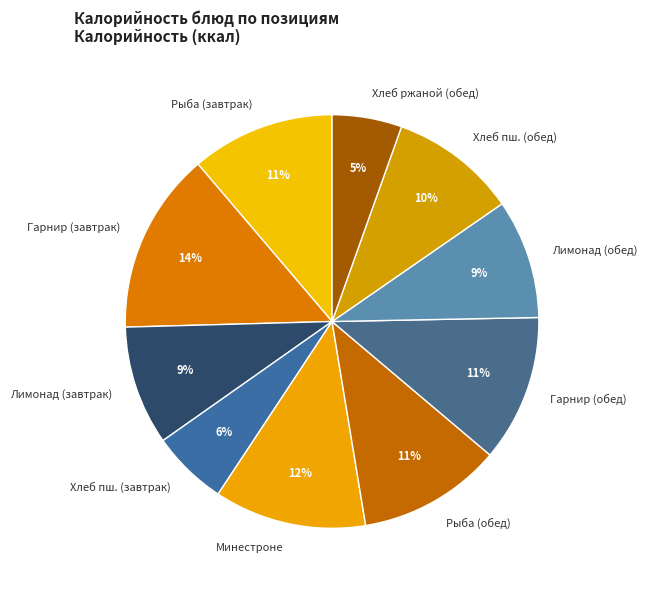

What is the largest slice in the pie chart?

Гарнир (завтрак)